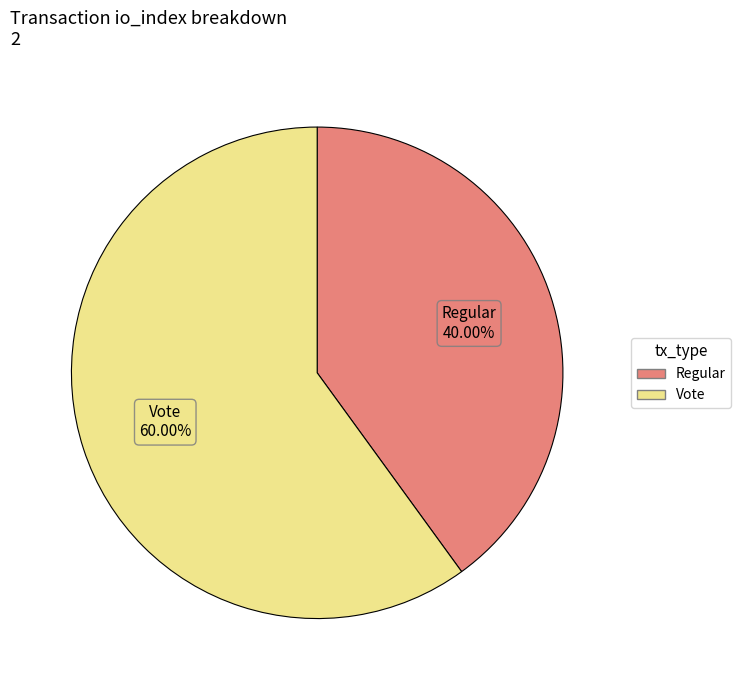

To the nearest percent, what is the average slice percentage?

50%